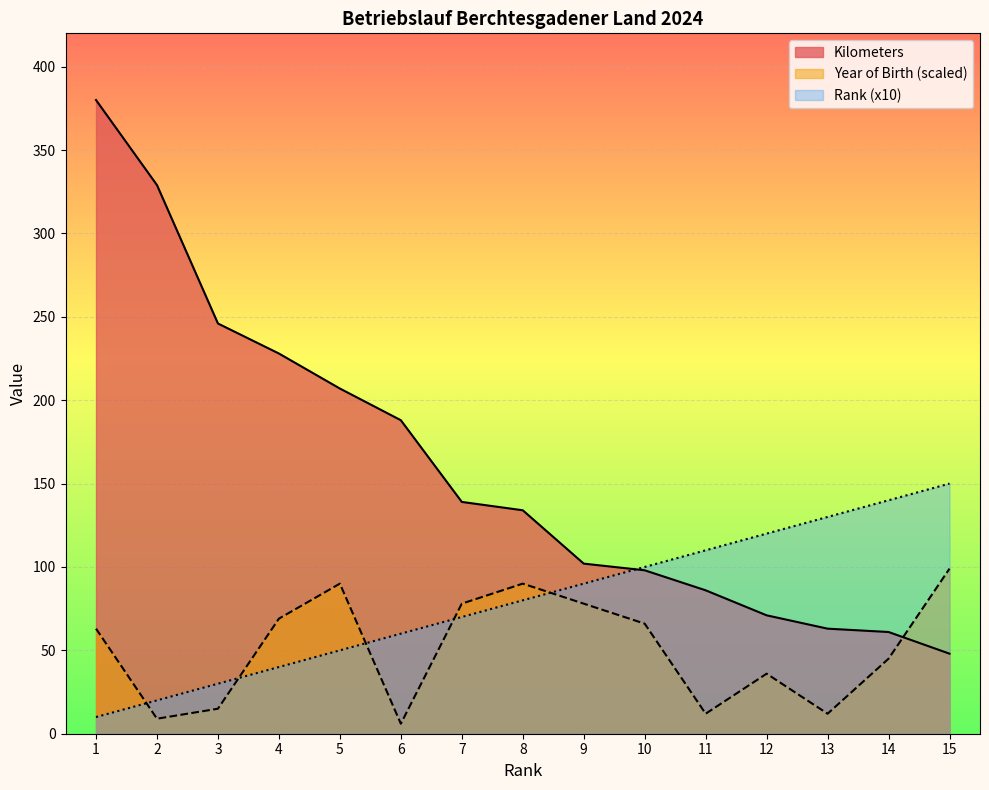

Which series changed the most between 3 and 7?

Kilometers